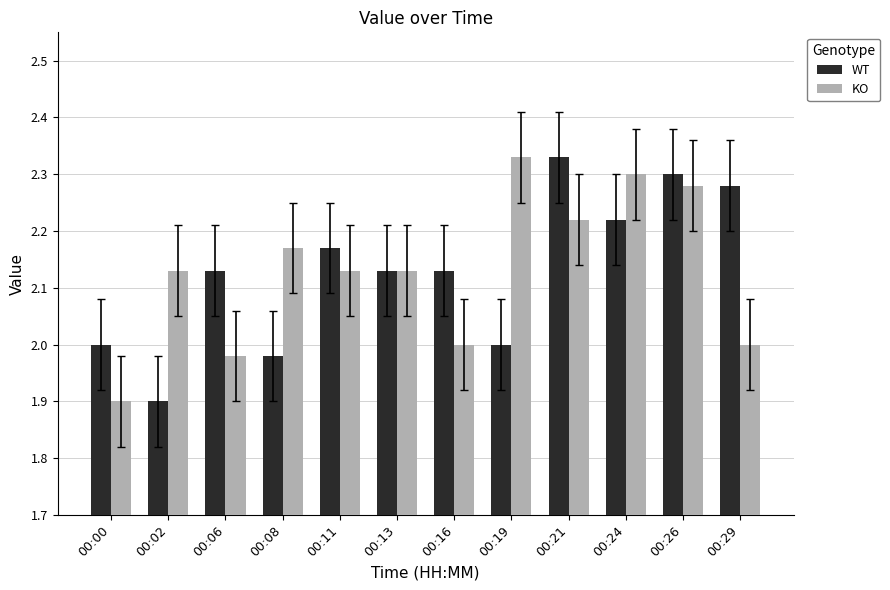

At which label does KO reach its peak?

00:19